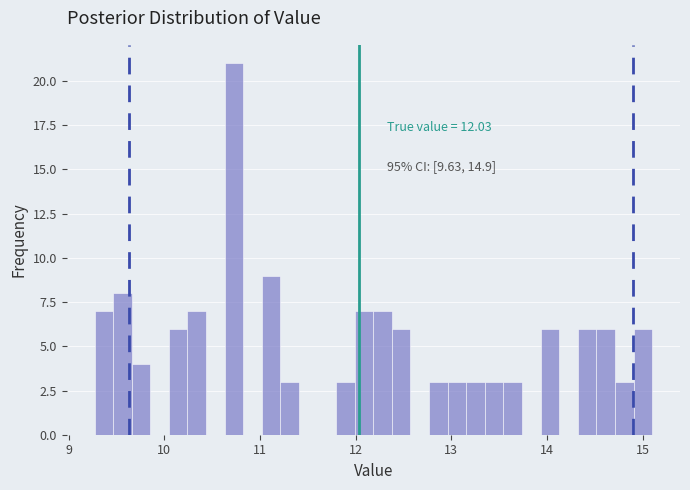

Read against the x-axis, roughly where is the centre of the tallest bar?

10.7